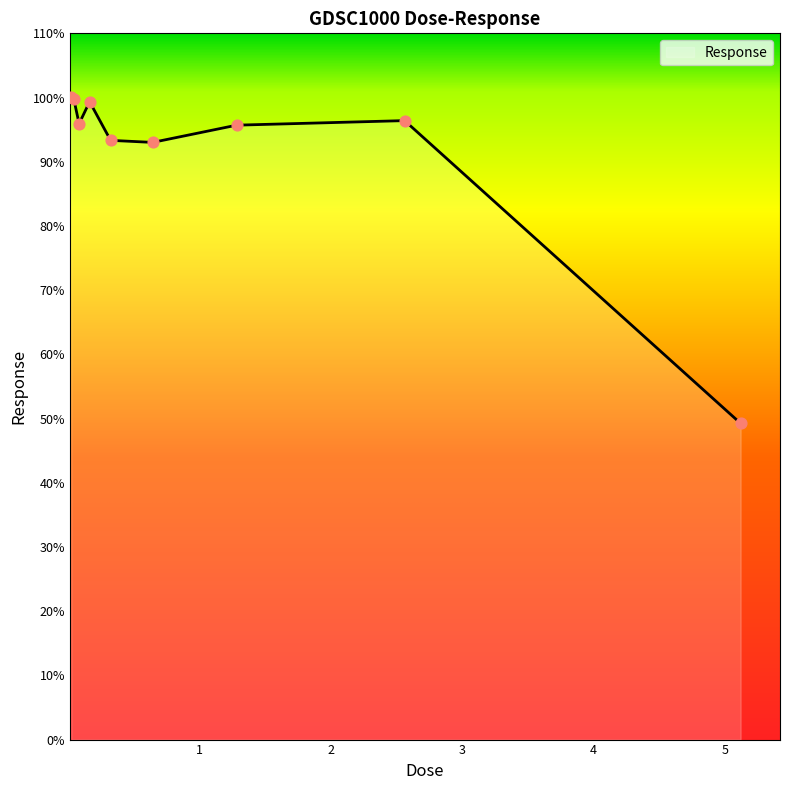

What is the maximum value shown in the chart?

100.1